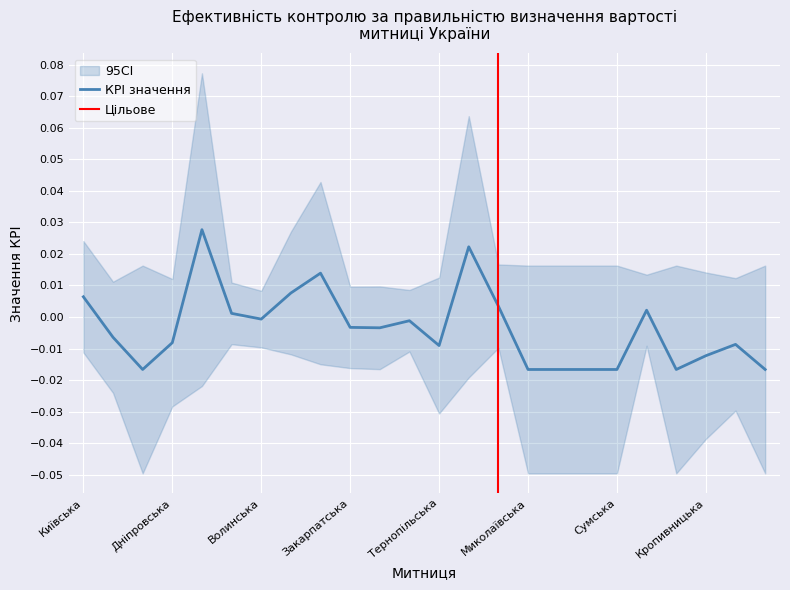

At which label is the value closest to 0?

Волинська